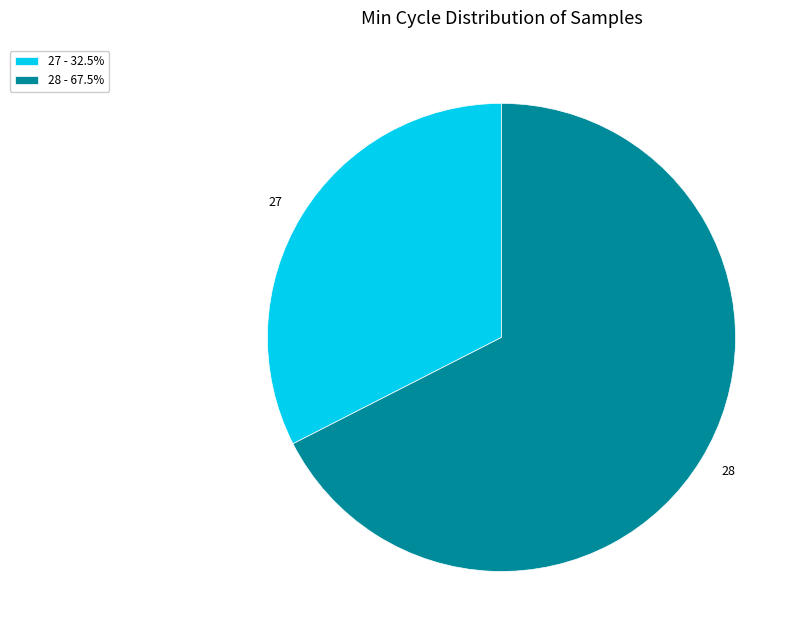

Is the sum of 27 - 32.5% and 28 - 67.5% greater than half?

Yes